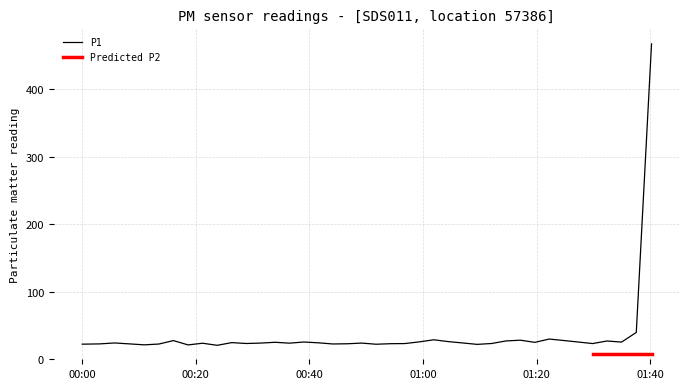

What is the smallest value displayed?

20.7